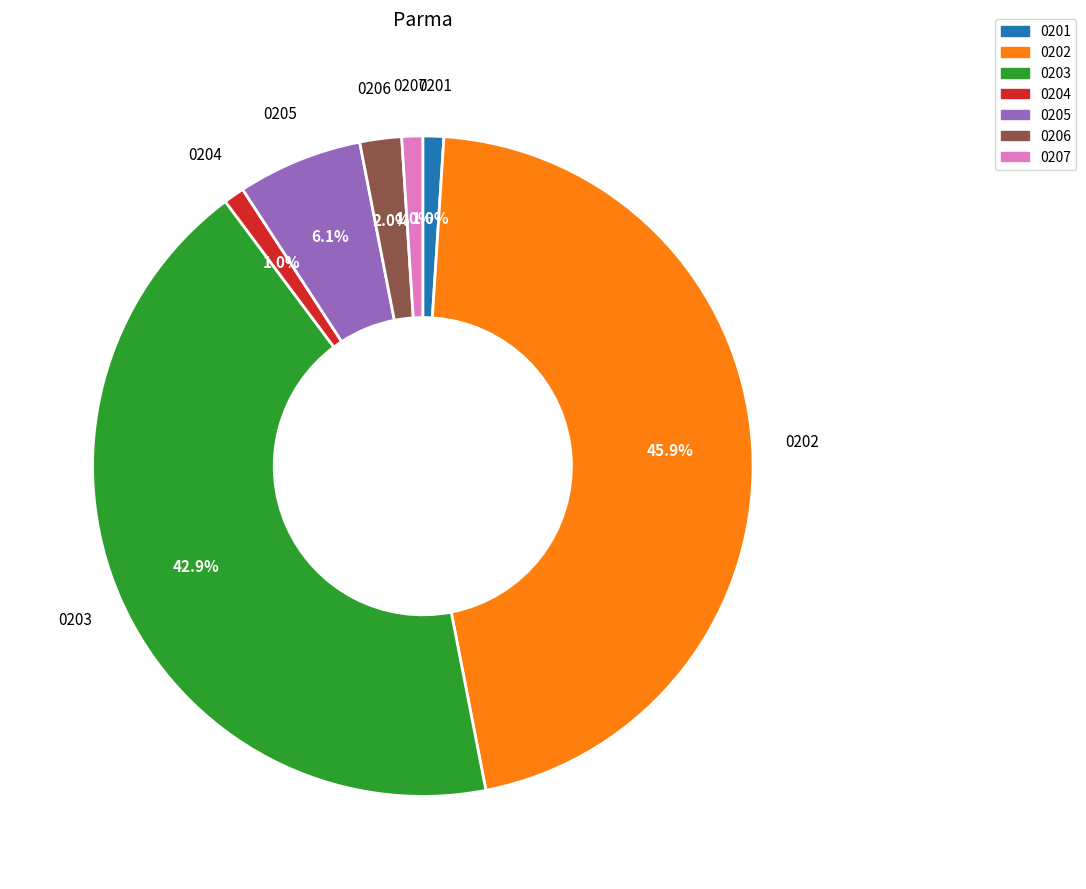

Is there any slice that represents more than half of the pie?

No